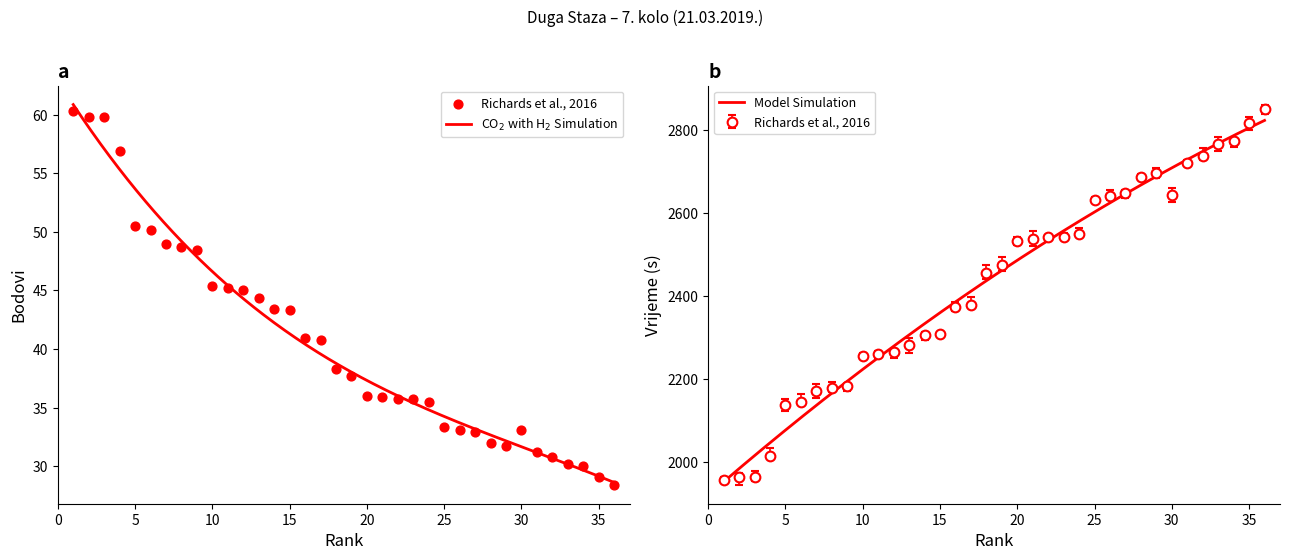

Which series has the largest Y range (max minus min)?

Vrijeme (col_5)